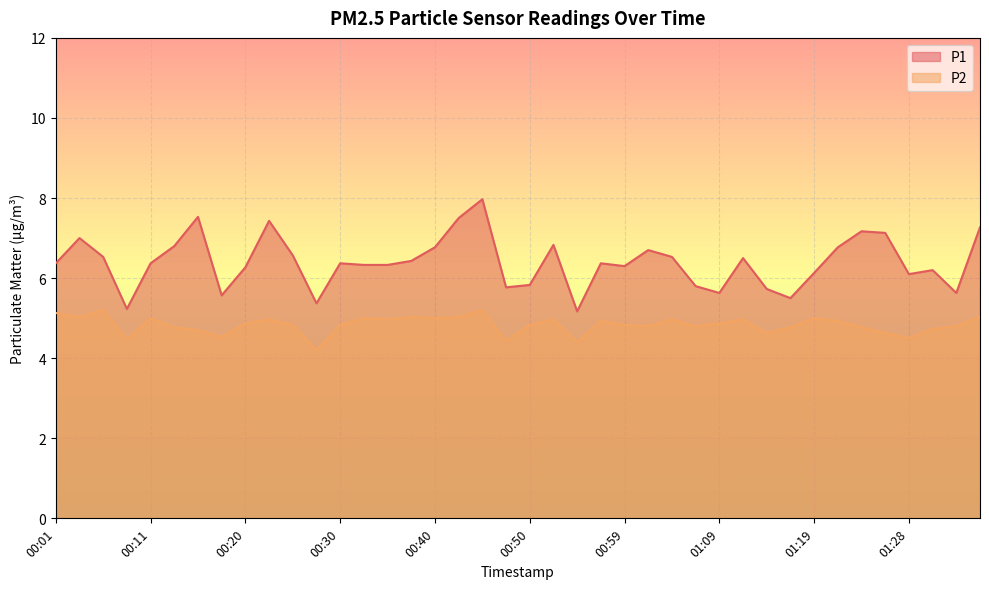

Reading left to right, list all the values displayed in this chart.

P1: 00:01=6.4	00:03=7.0	00:06=6.5	00:08=5.2	00:11=6.4	00:13=6.8	00:16=7.5	00:18=5.6	00:20=6.3	00:23=7.4	00:25=6.6	00:28=5.4	00:30=6.4	00:33=6.3	00:35=6.3	00:37=6.4	00:40=6.8	00:42=7.5	00:45=8.0	00:47=5.8	00:50=5.8	00:52=6.8	00:54=5.2	00:57=6.4	00:59=6.3	01:02=6.7	01:04=6.5	01:07=5.8	01:09=5.6	01:11=6.5	01:14=5.7	01:16=5.5	01:19=6.1	01:21=6.8	01:24=7.2	01:26=7.1	01:28=6.1	01:31=6.2	01:33=5.6	01:36=7.3
P2: 00:01=5.1	00:03=5.0	00:06=5.2	00:08=4.5	00:11=5.0	00:13=4.8	00:16=4.7	00:18=4.5	00:20=4.9	00:23=5.0	00:25=4.8	00:28=4.2	00:30=4.8	00:33=5.0	00:35=5.0	00:37=5.0	00:40=5.0	00:42=5.0	00:45=5.2	00:47=4.4	00:50=4.8	00:52=5.0	00:54=4.4	00:57=4.9	00:59=4.8	01:02=4.8	01:04=5.0	01:07=4.8	01:09=4.9	01:11=5.0	01:14=4.6	01:16=4.8	01:19=5.0	01:21=4.9	01:24=4.8	01:26=4.6	01:28=4.5	01:31=4.7	01:33=4.8	01:36=5.0